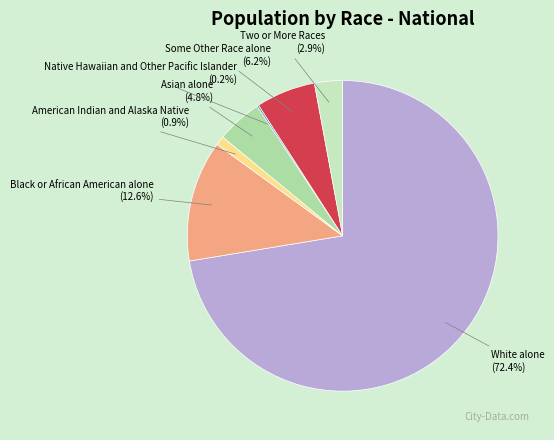

What is the ratio of the value at White alone to the value at Some Other Race alone?

11.7